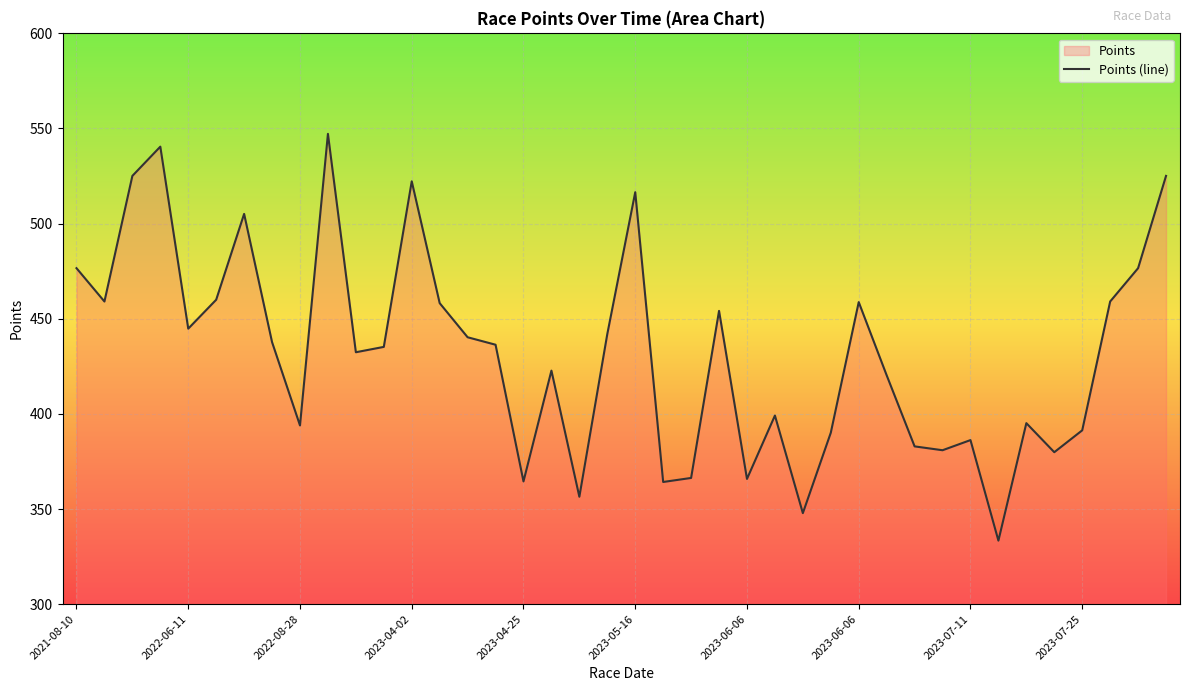

Does the chart display data point markers on the line(s)?

No